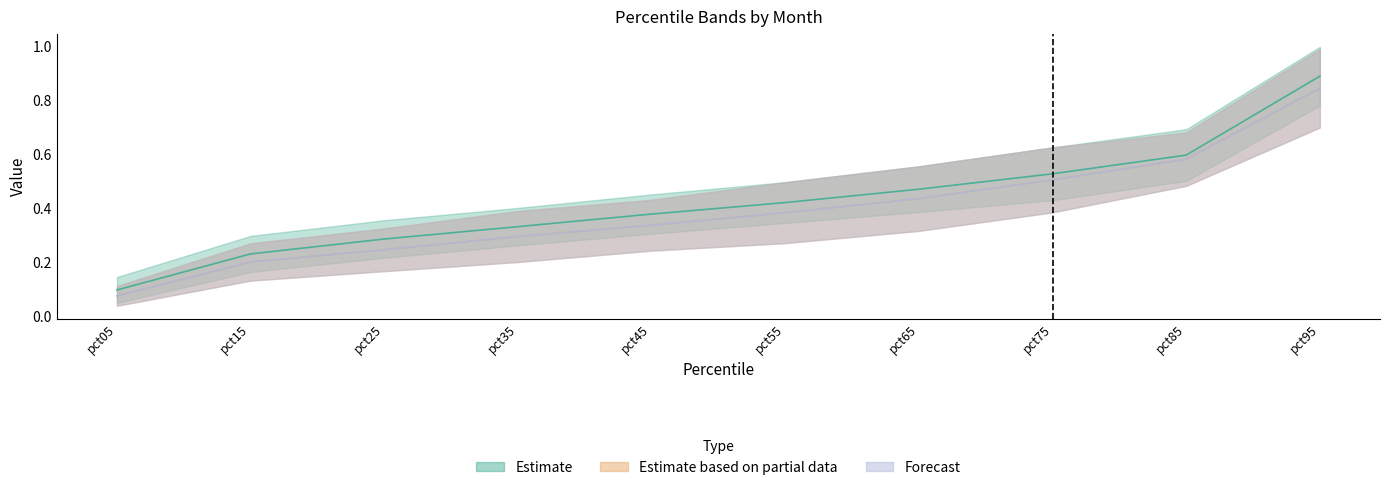

At which label does Jan reach its peak?

pct95